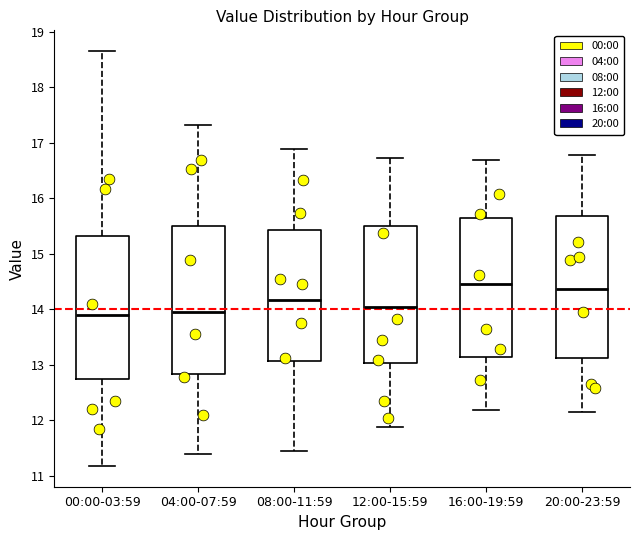

Where does the median line of the box for 16:00-19:59 sit on the y-axis? The values are not printed on the chart, so give them approximately, as read against the axis.

14.5